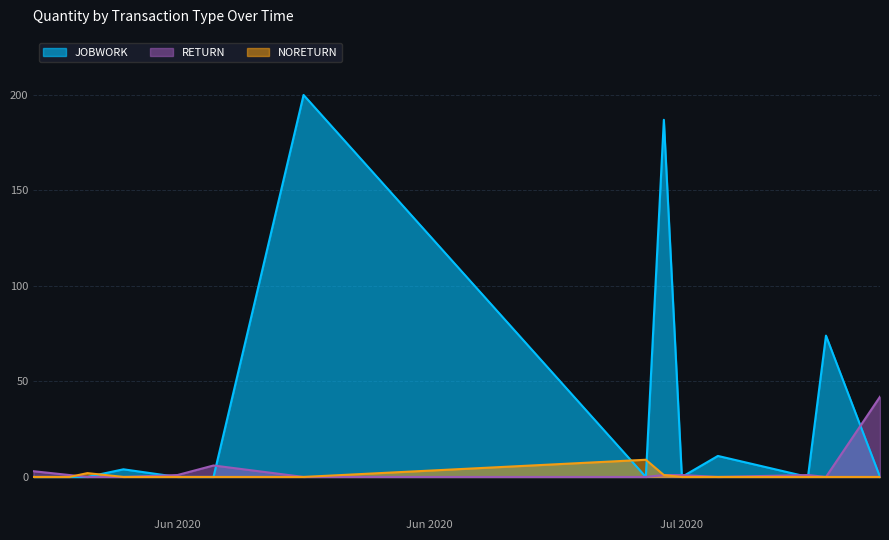

Where is NORETURN nearest to the value 1?

4